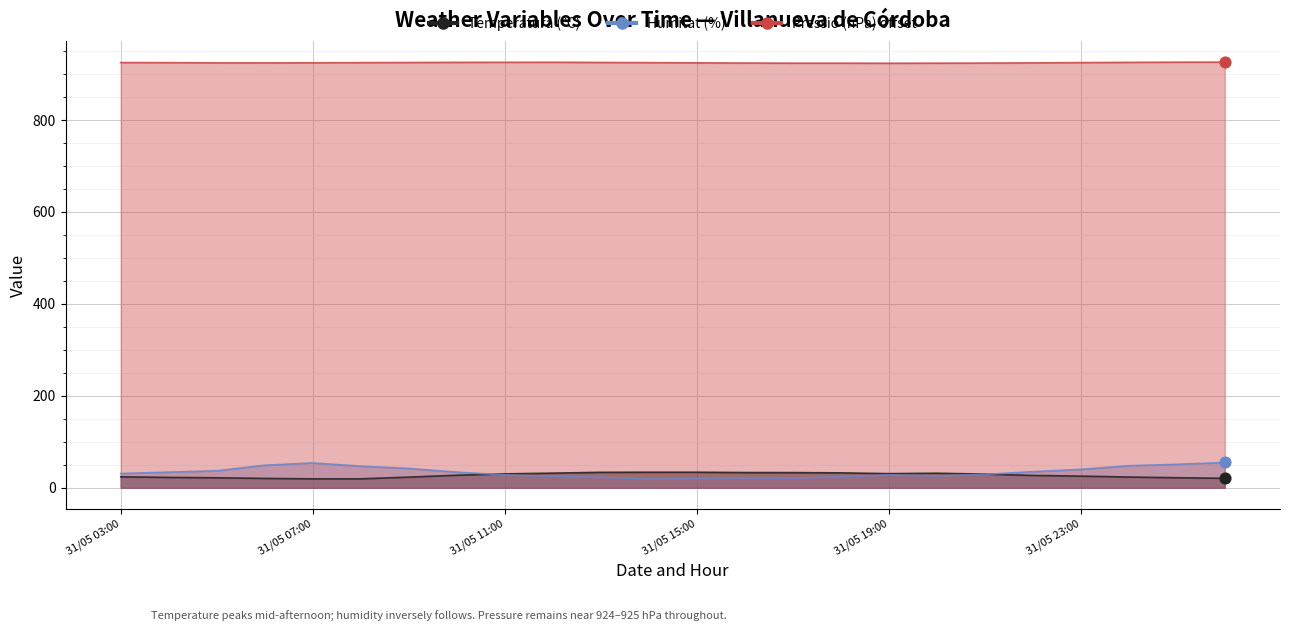

Which series contains the highest Y value?

Pressió (hPa) offset